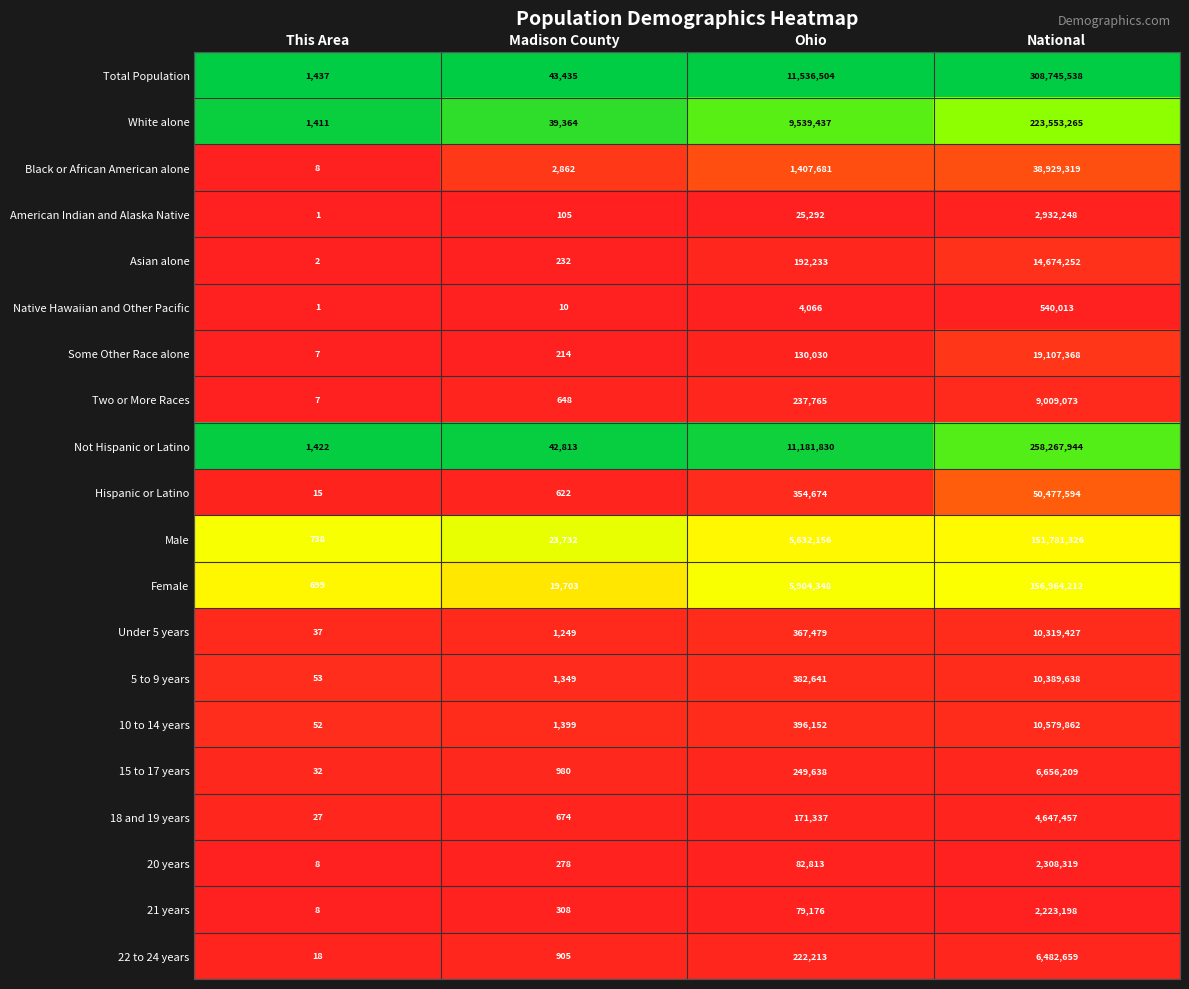

Is it true that Two or More Races equals 11 at This Area?

False